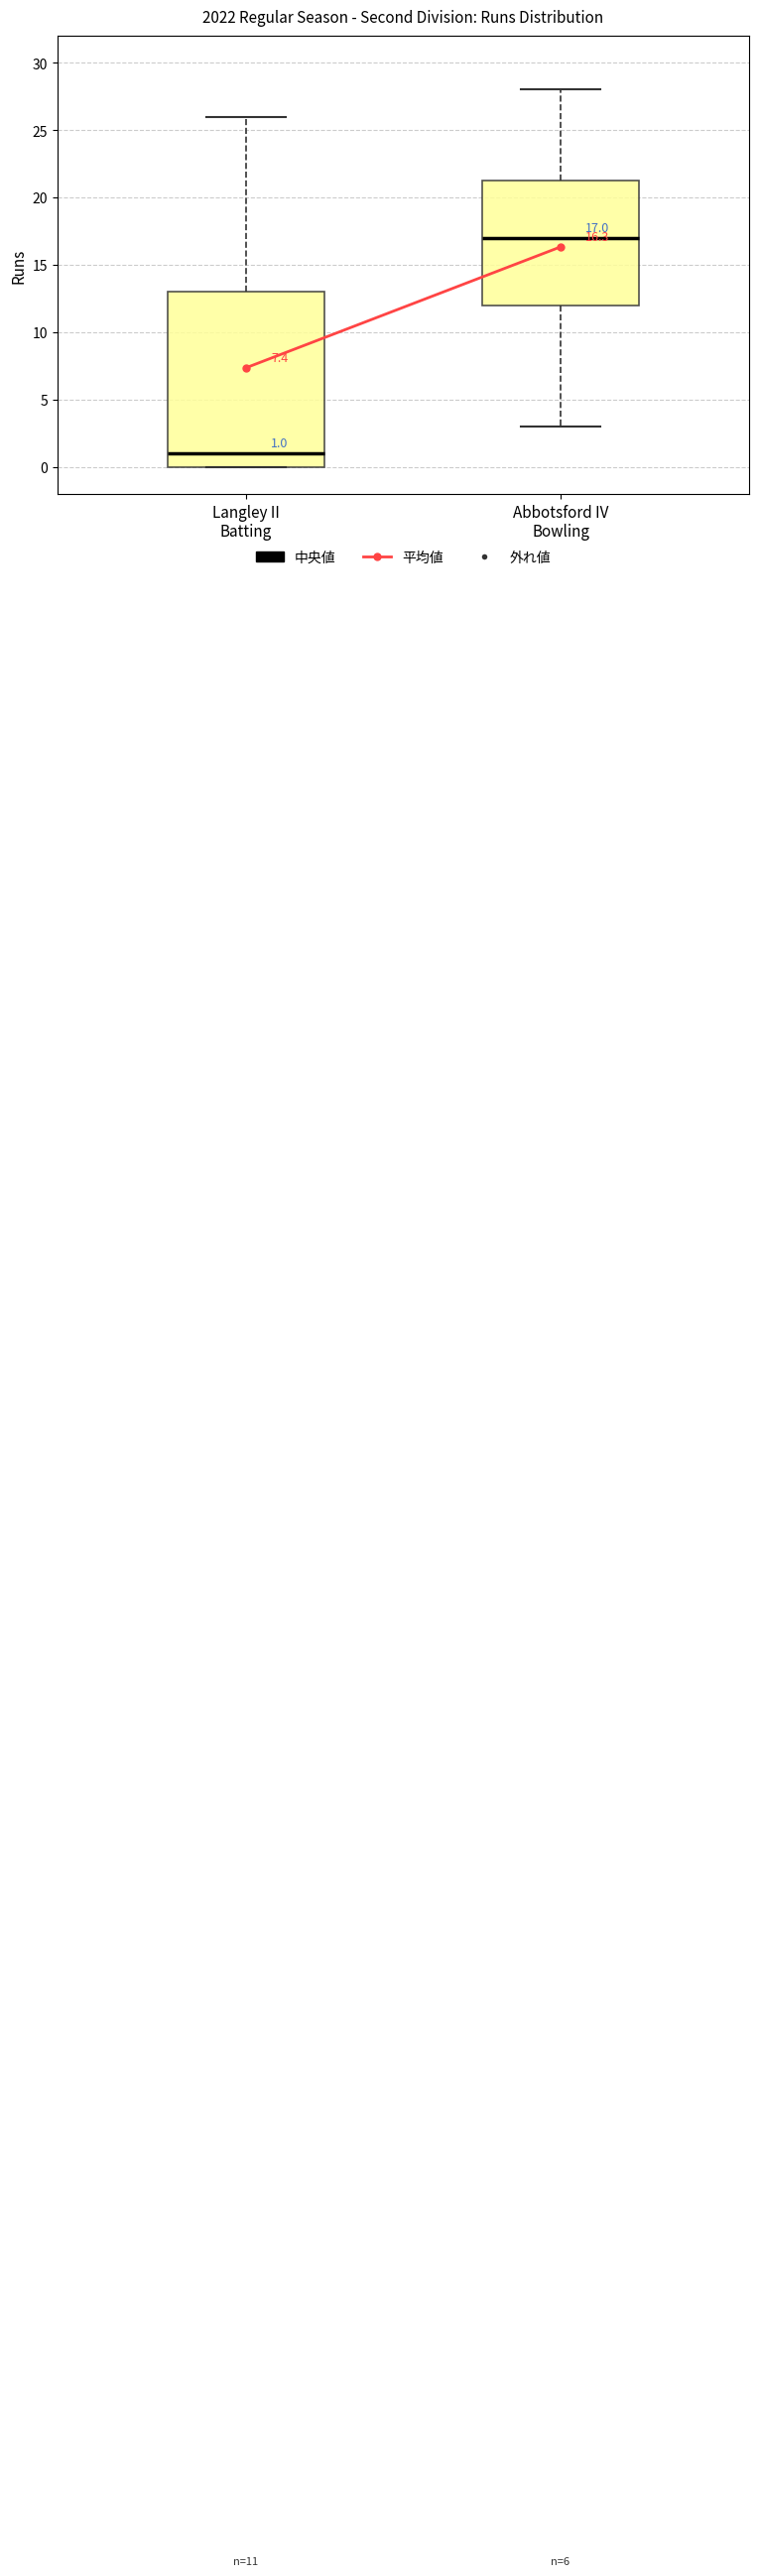

Which box is the tallest, from its lower edge to its upper edge?

Langley II Batting